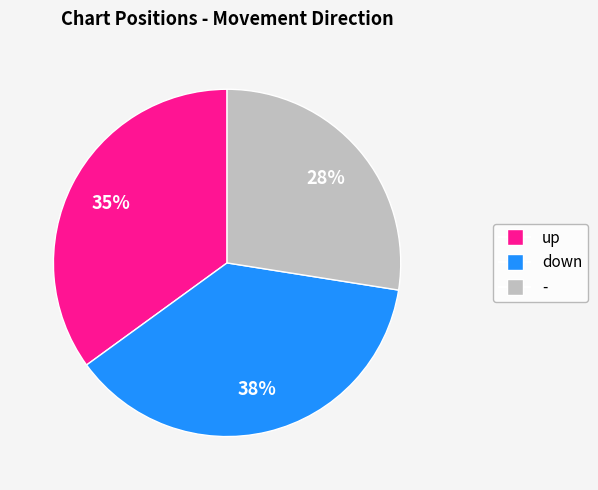

Between - and down, which is larger?

down